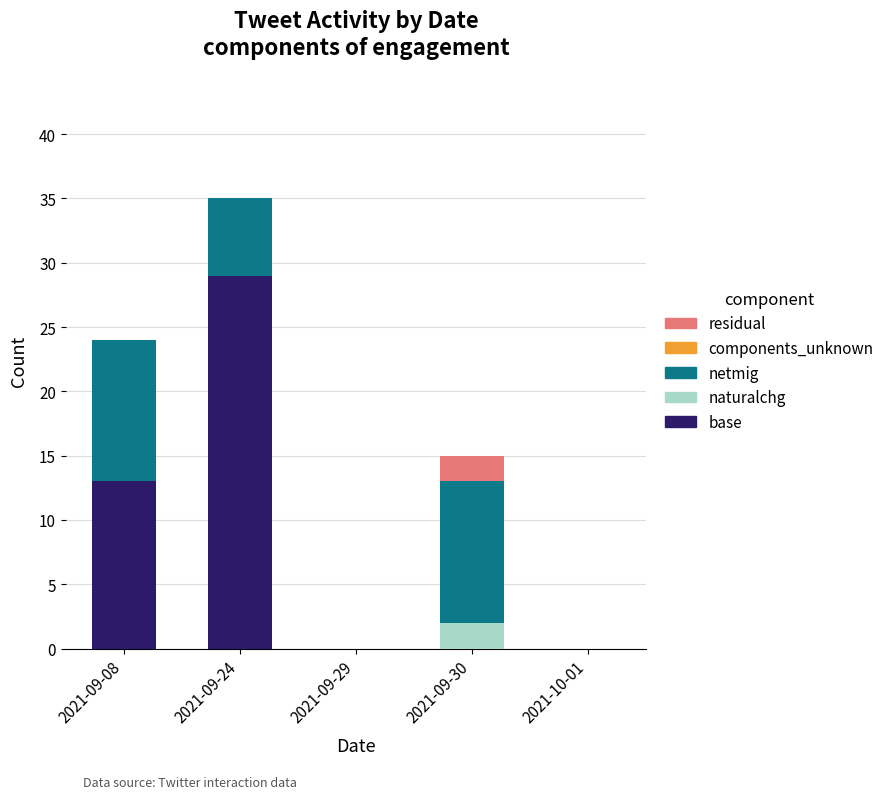

Reading left to right, what are the values for base?

2021-09-08=13	2021-09-24=29	2021-09-29=0	2021-09-30=0	2021-10-01=0